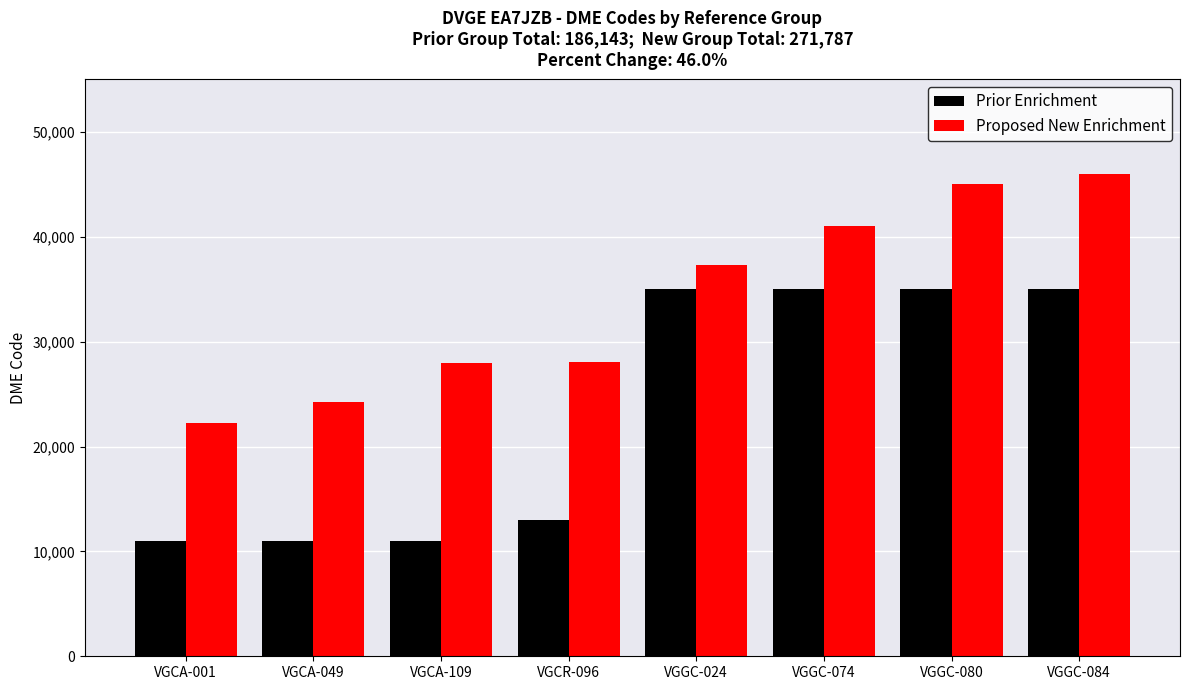

Which category has the highest value across all series?

VGGC-084